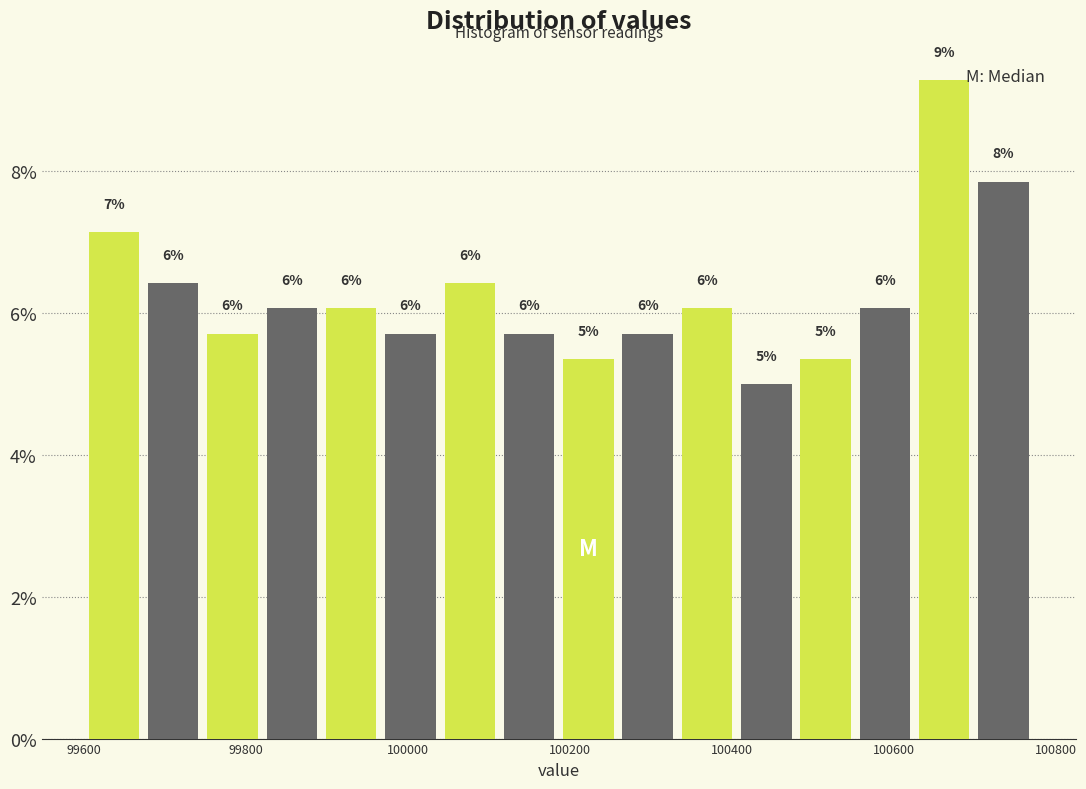

Around what value on the x-axis is the tallest bar? Give the approximate position of its centre, as read against the axis.

100660